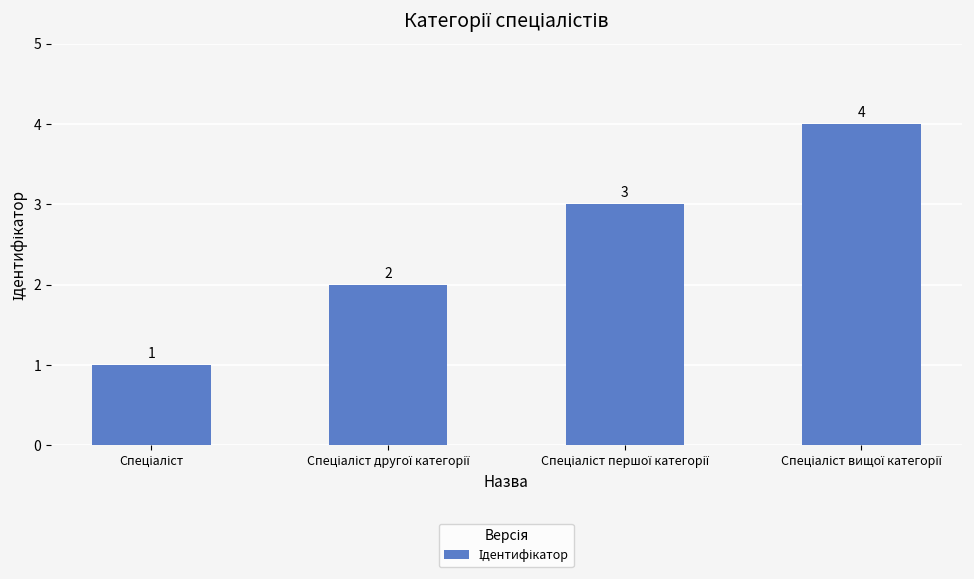

What is the difference between the maximum and minimum values?

3